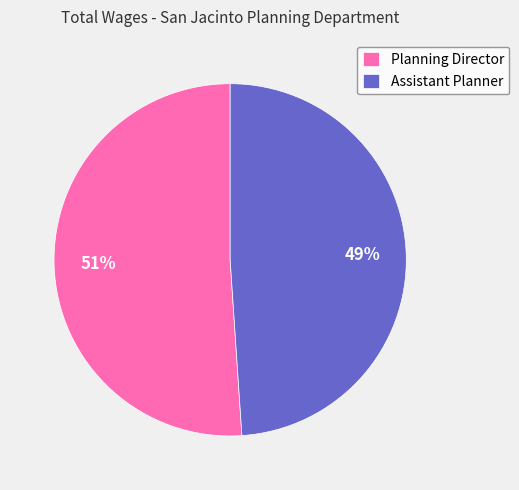

Combined, do Assistant Planner and Planning Director account for over 50%?

Yes